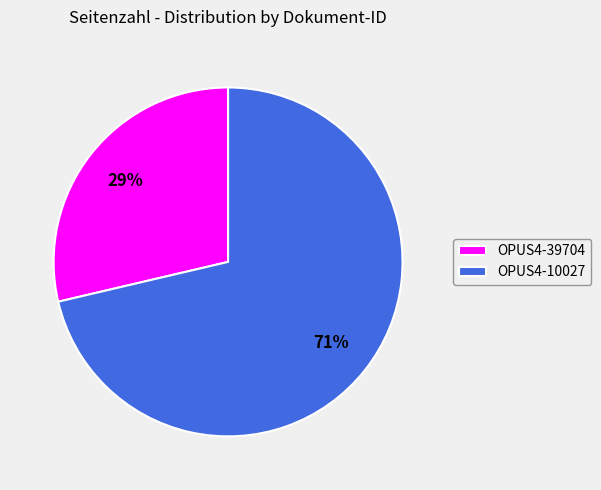

Do OPUS4-10027 and OPUS4-39704 together represent more than half of the pie?

Yes